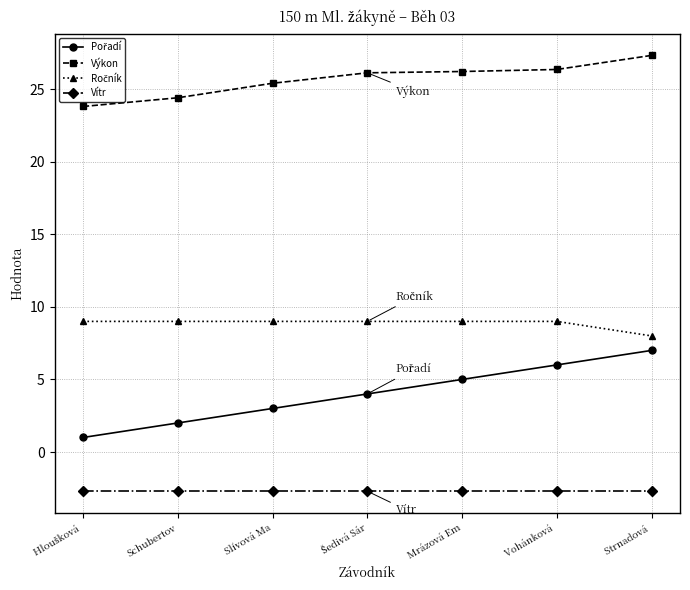

The value of Výkon at Mrázová Em is 41.7. True or false?

False